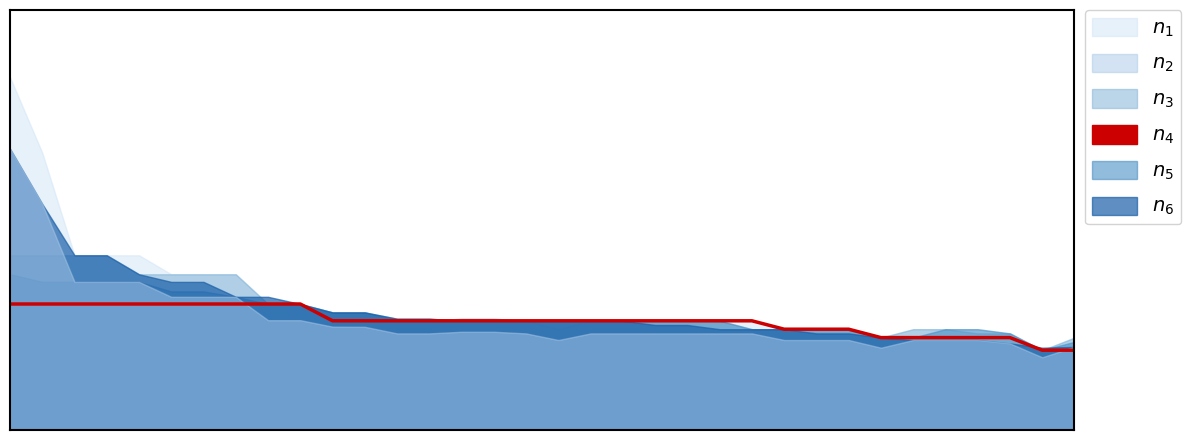

What is the ratio of the value at 15 to the value at 19?

1.0